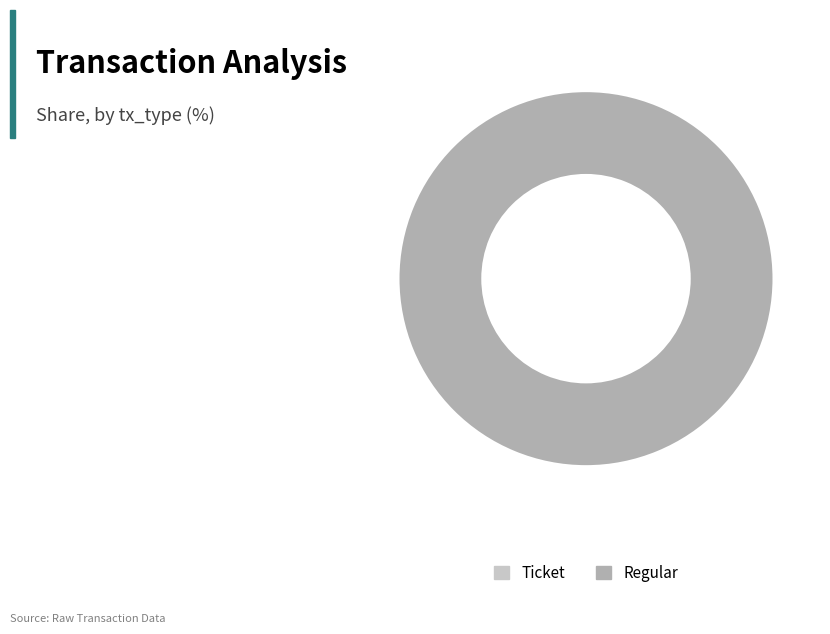

Rank the categories by value from lowest to highest.

Ticket, Regular